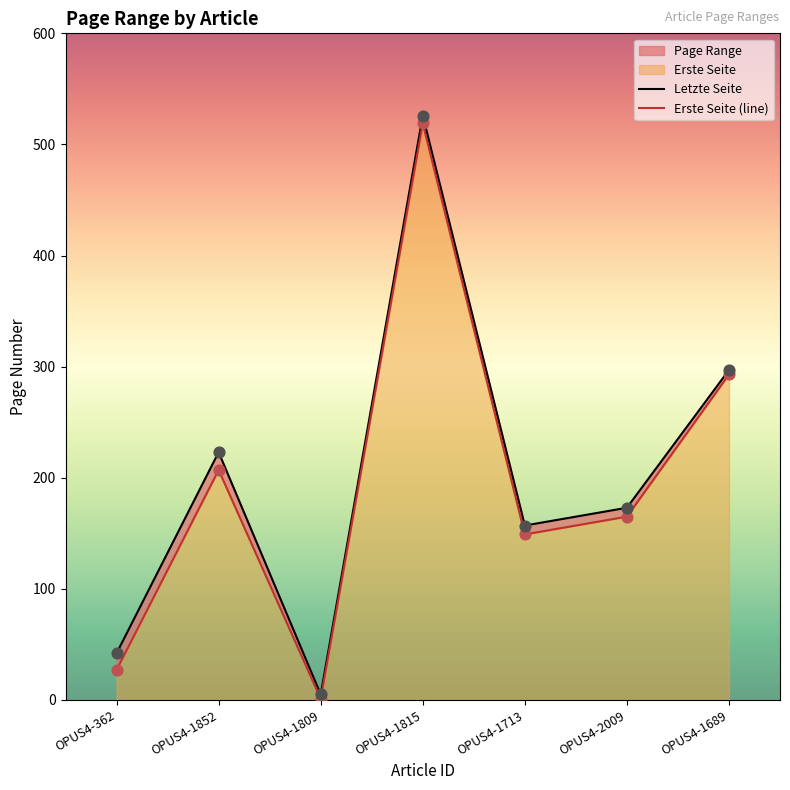

Which series has the largest total across all categories?

Letzte Seite